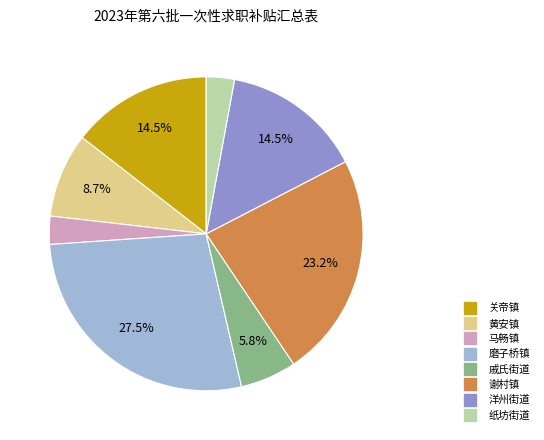

Which category has the biggest portion of the pie?

磨子桥镇